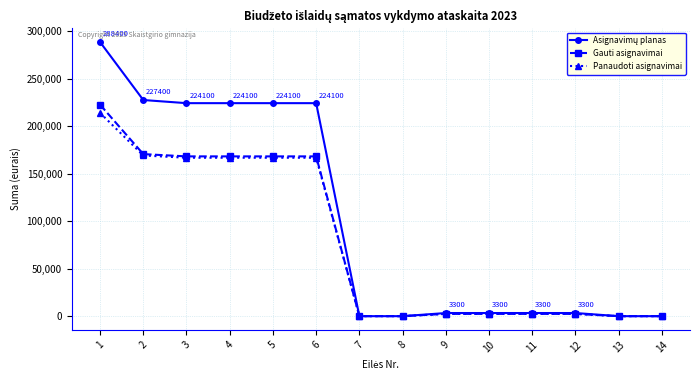

What is the sum of all Panaudoti asignavimai values?

1059215.9